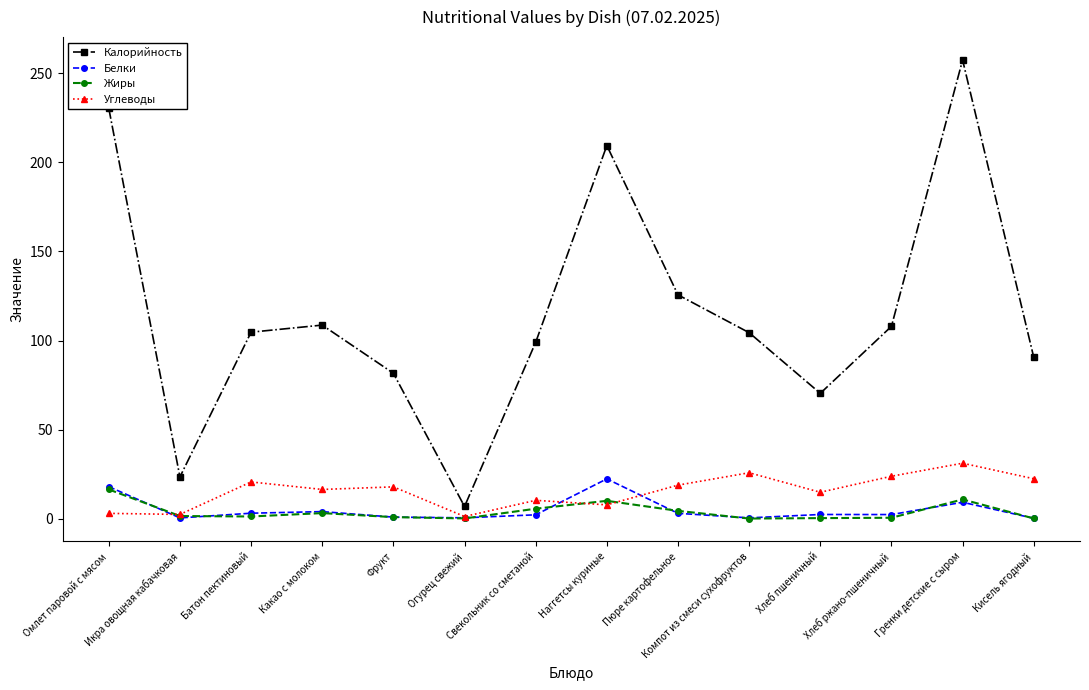

How many lines are shown in the chart?

4